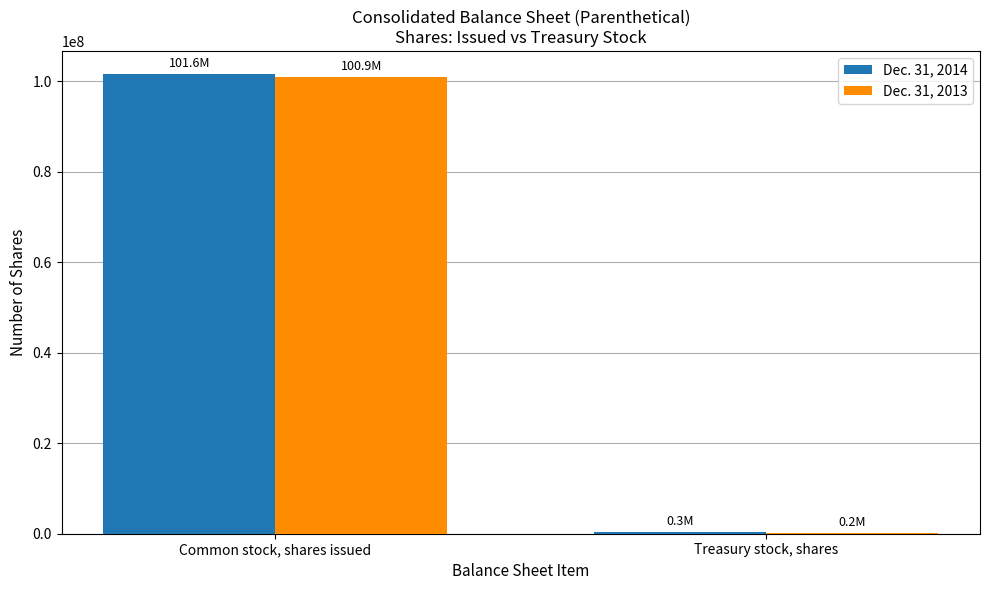

Reading left to right, extract all data points from this chart.

Dec. 31, 2014: 101627296	285677
Dec. 31, 2013: 100866589	167155